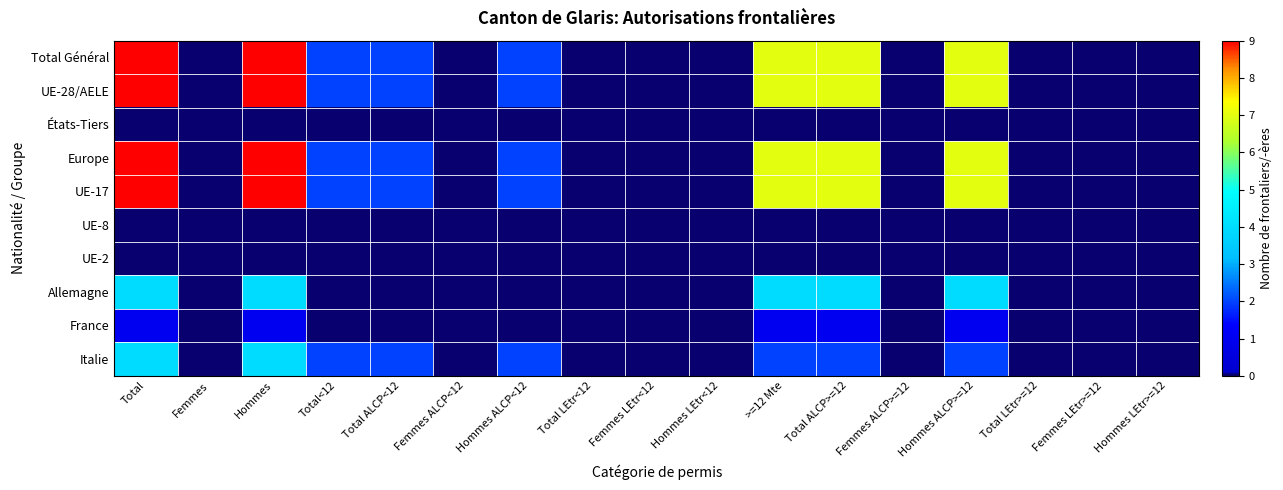

List the series in order of their peak value, highest first.

Total Général, UE-28/AELE, Europe, UE-17, Allemagne, Italie, France, États-Tiers, UE-8, UE-2